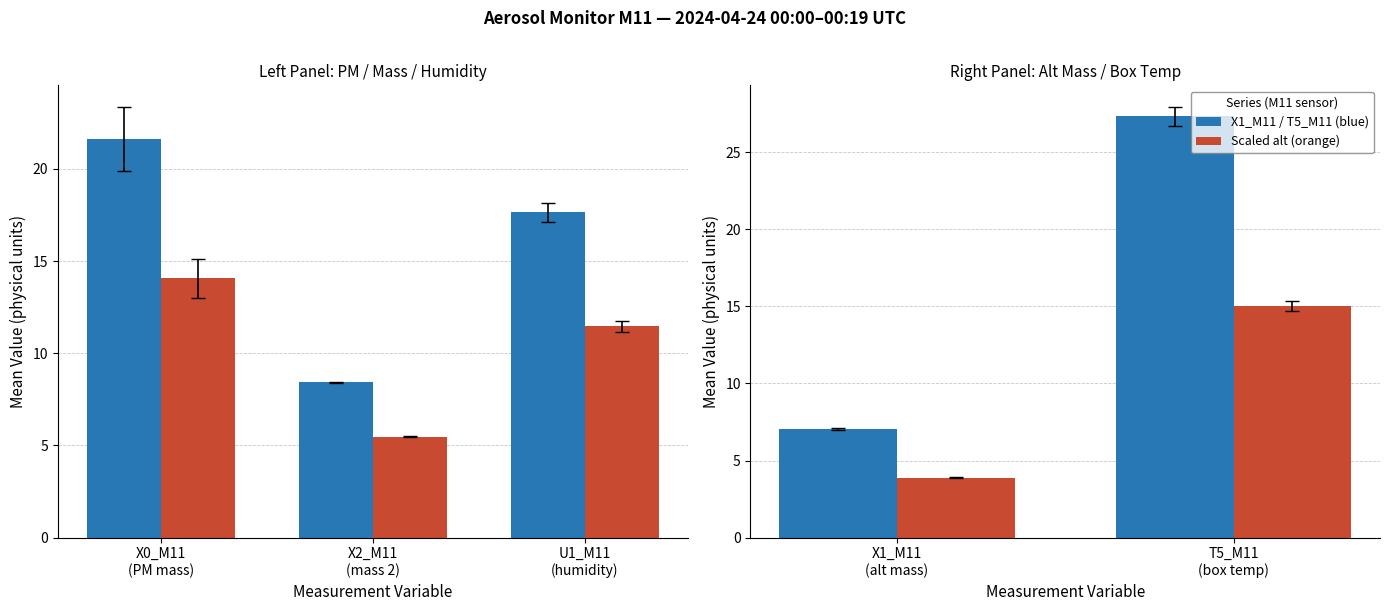

What is the difference between the maximum and minimum values in the X1_M11 / T5_M11 (blue) series?

20.3